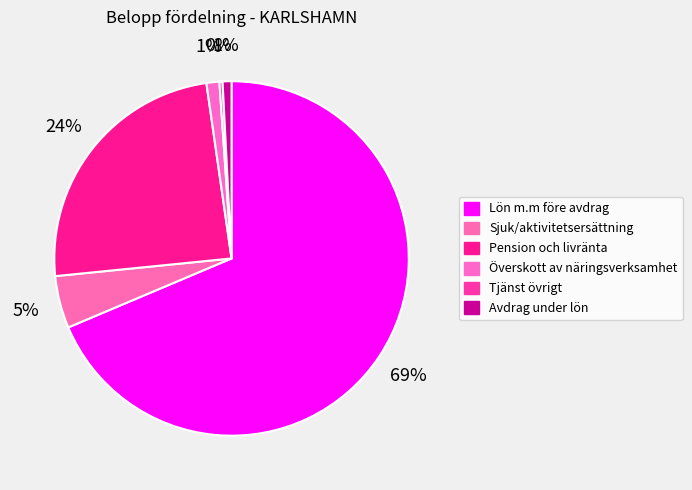

What is the largest slice in the pie chart?

Lön m.m före avdrag